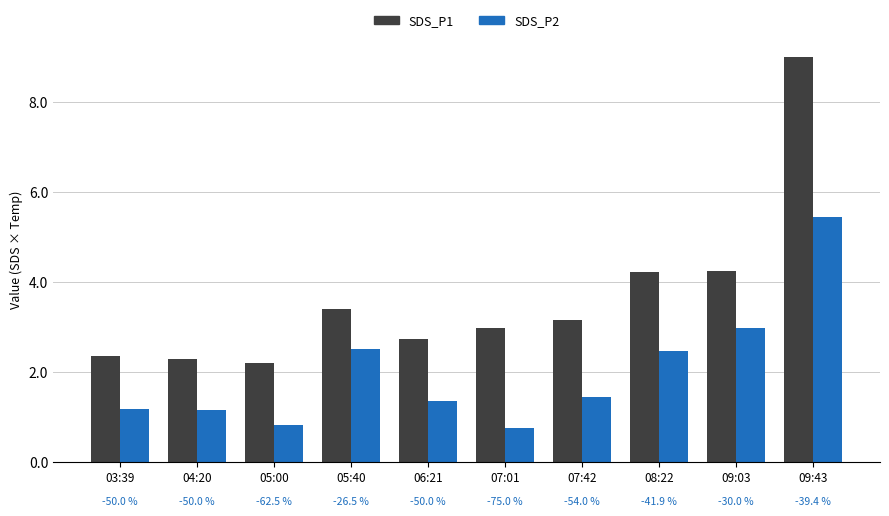

Does the chart contain stacked bars?

No